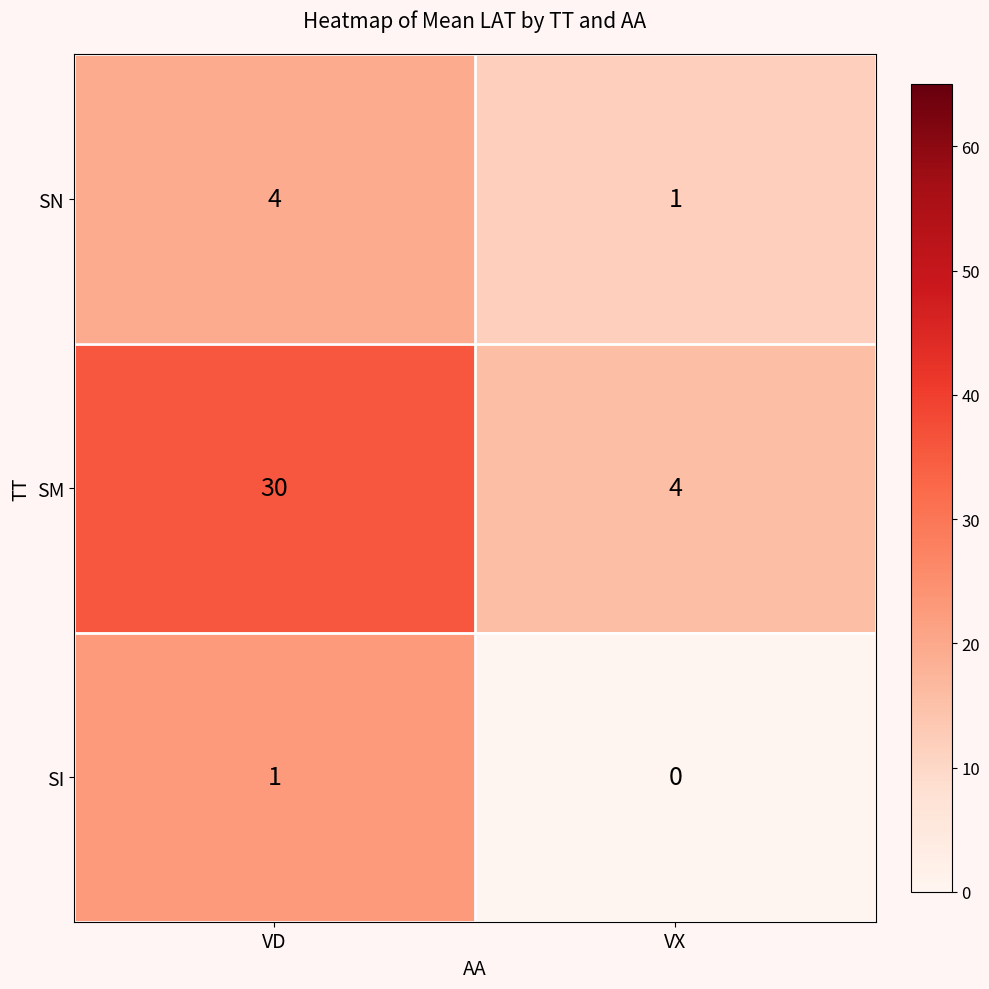

How many values in the SN series are below 4?

1